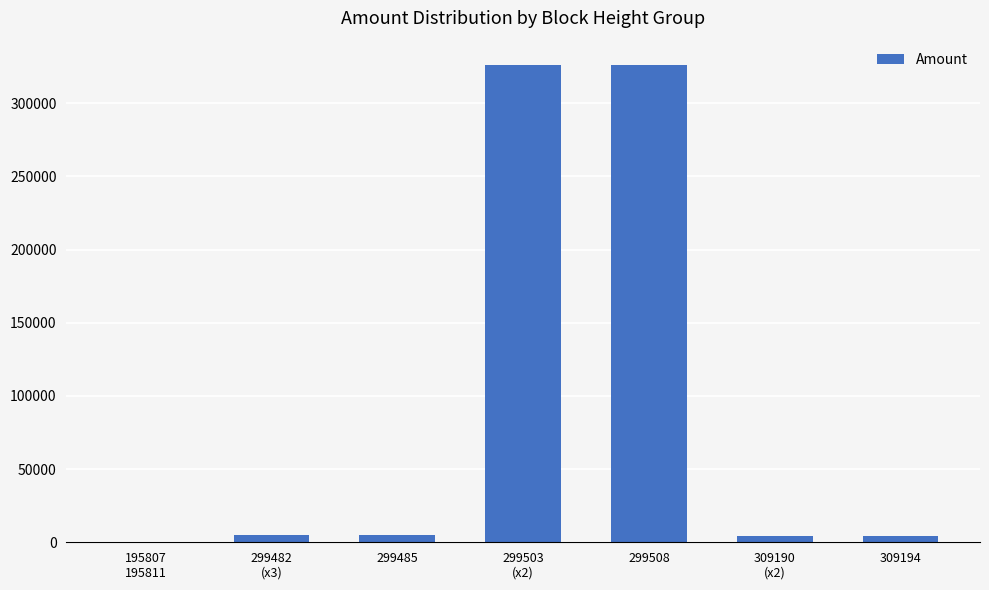

What is the sum of all values?

670870.2